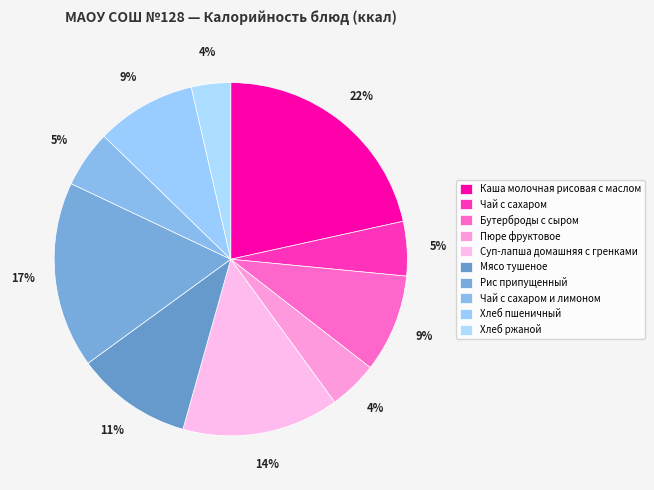

To the nearest percent, what percentage of the pie is Хлеб ржаной?

4%